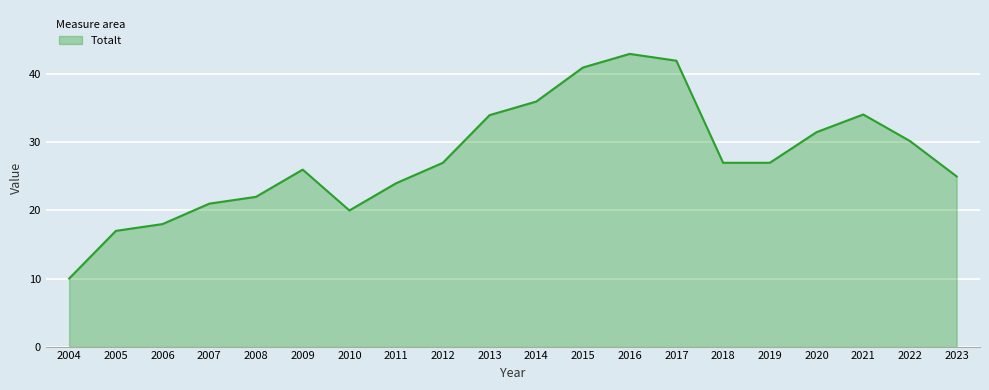

Between 2006 and 2018, which is larger?

2018